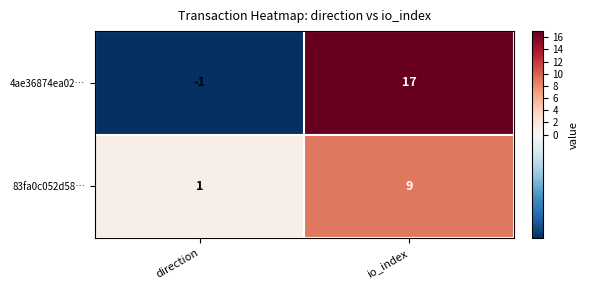

What is the total value across all series at io_index?

26